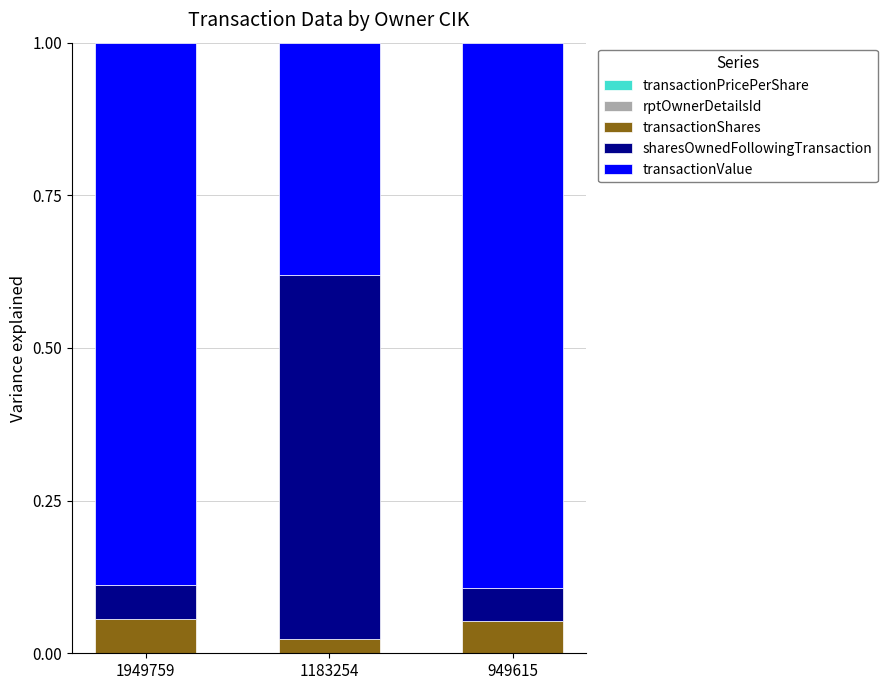

At 1949759, list the series in order from smallest to largest.

rptOwnerDetailsId, transactionPricePerShare, transactionShares, sharesOwnedFollowingTransaction, transactionValue